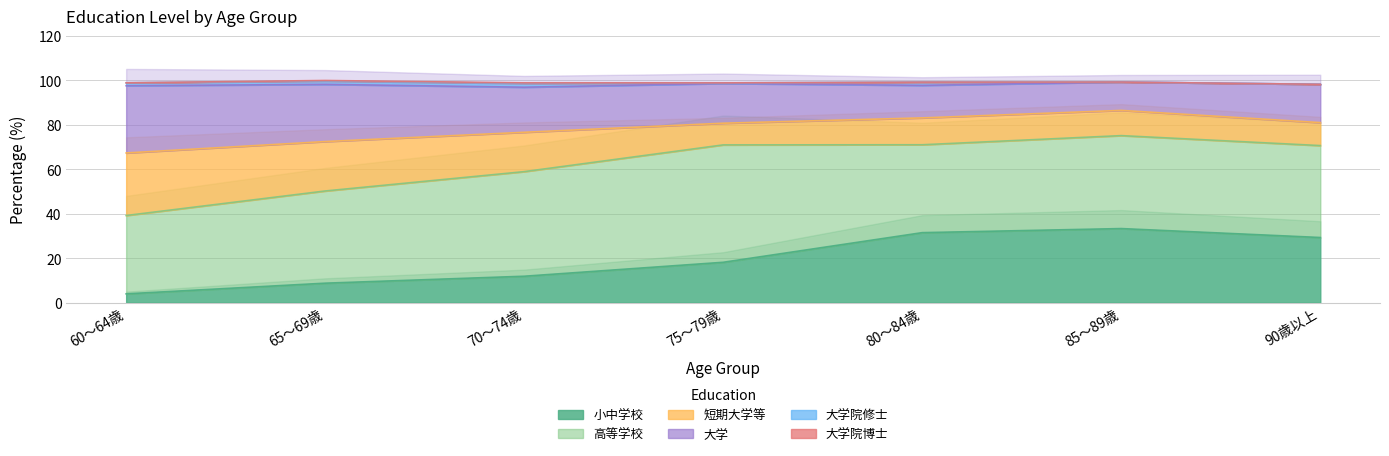

List the labels in order of 小中学校 value, largest first.

85～89歳, 80～84歳, 90歳以上, 75～79歳, 70～74歳, 65～69歳, 60～64歳